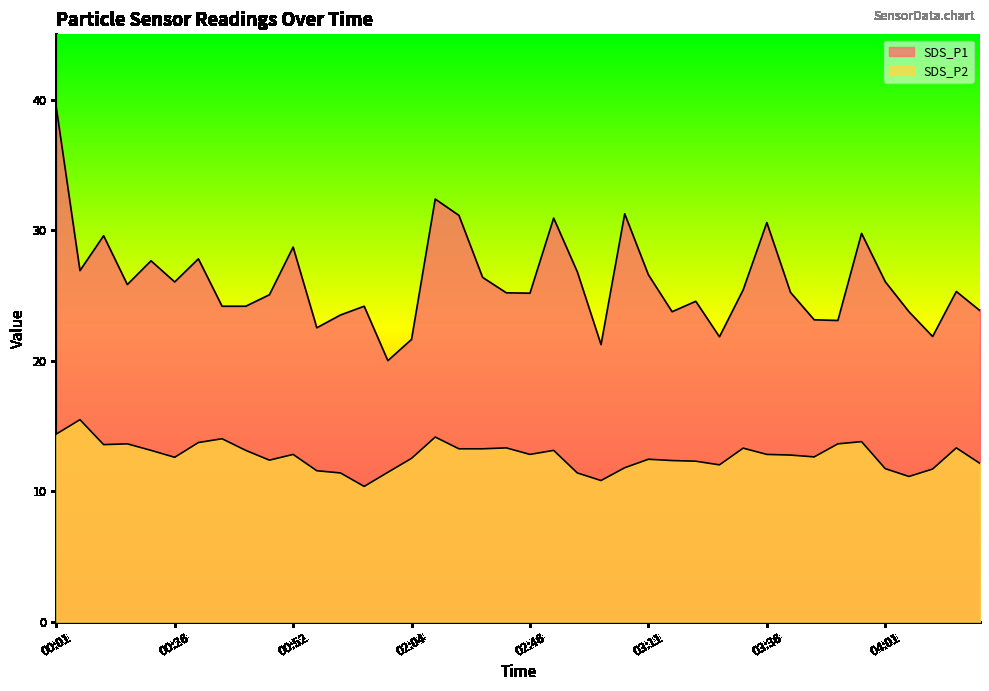

What is the highest value of the SDS_P1 series?

39.4